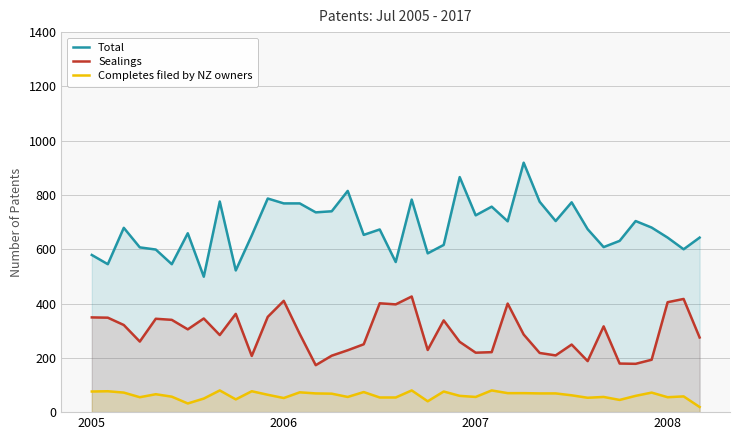

What is the maximum value for Sealings?

426